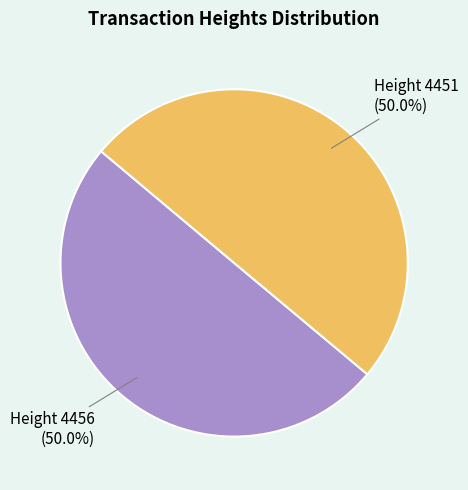

To the nearest percent, what is the average slice percentage?

50%